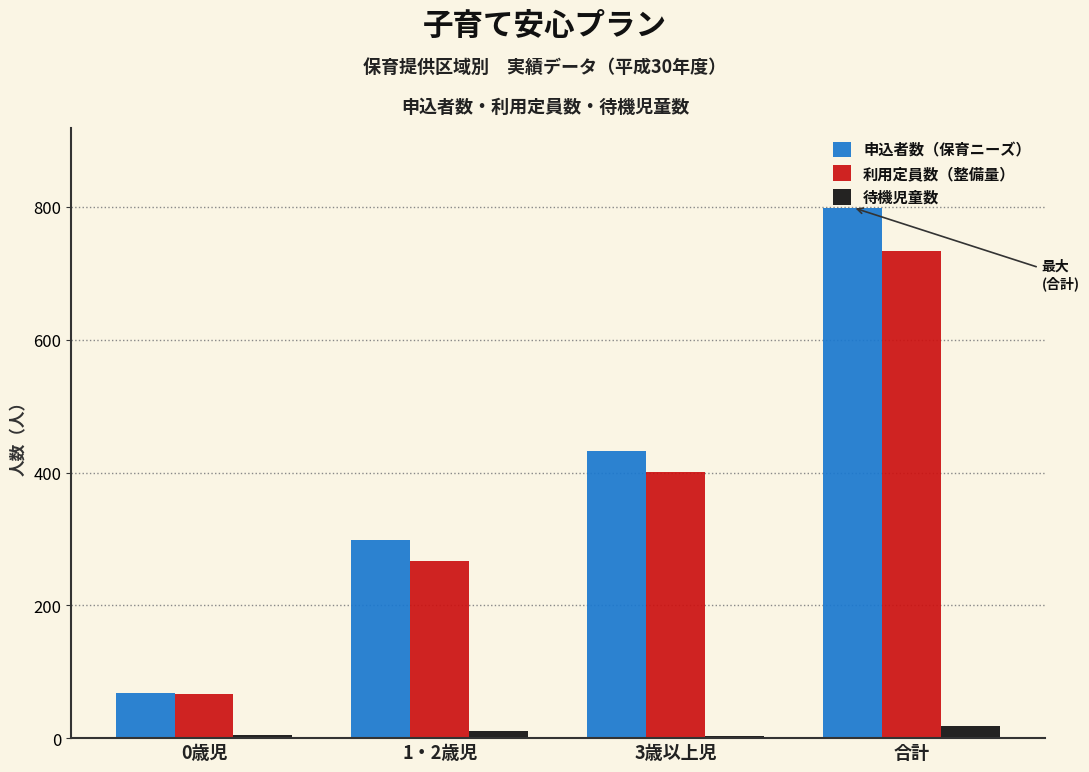

At which category is the sum across all series the highest?

合計